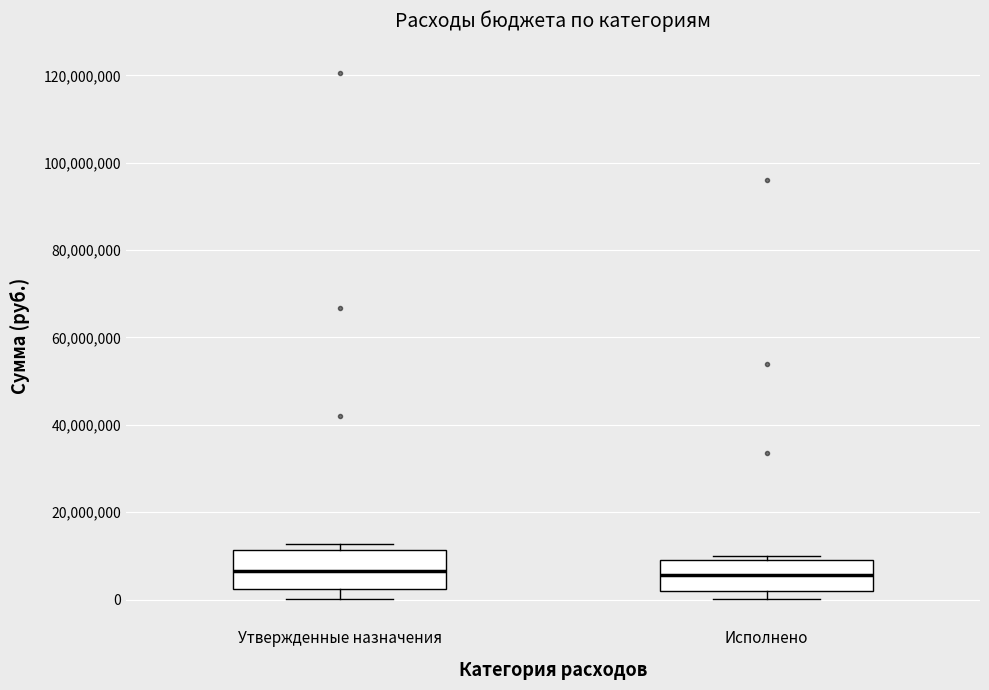

Reading left to right, transcribe this box plot: for each box, give where its median line is, the range the box spans, and where its two whiskers end, as read against the y-axis. The values are not printed on the chart, so give them approximately, as read against the axis.

Утвержденные назначения: median 6000000, box 2000000 to 12000000, whiskers 0 to 12000000 (just above the box's upper edge)
Исполнено: median 6000000, box 2000000 to 10000000, whiskers 0 to 10000000 (just above the box's upper edge)